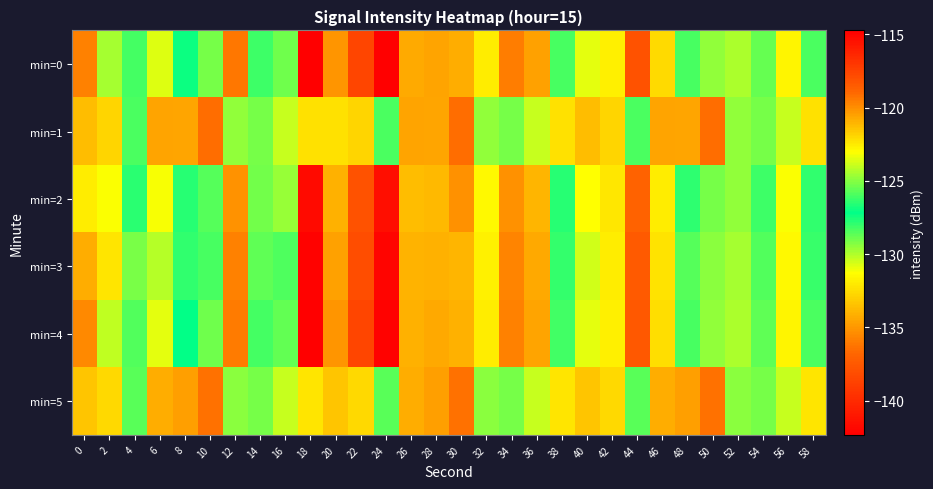

Reading left to right, transcribe all the data shown in this chart.

min=0: 0=-119.7	2=-124.5	4=-128.2	6=-130.7	8=-127.0	10=-125.2	12=-136.1	14=-128.2	16=-125.4	18=-114.7	20=-120.1	22=-117.6	24=-142.3	26=-134.3	28=-120.6	30=-120.8	32=-122.6	34=-119.6	36=-120.5	38=-126.0	40=-130.9	42=-131.8	44=-118.2	46=-132.6	48=-126.0	50=-124.8	52=-124.4	54=-128.8	56=-122.7	58=-128.4
min=1: 0=-121.2	2=-121.9	4=-128.4	6=-120.6	8=-134.5	10=-119.1	12=-124.8	14=-125.2	16=-123.9	18=-122.3	20=-122.3	22=-121.9	24=-128.4	26=-120.6	28=-134.5	30=-119.1	32=-124.8	34=-125.2	36=-123.9	38=-122.3	40=-121.2	42=-121.9	44=-128.4	46=-120.6	48=-134.5	50=-119.1	52=-124.8	54=-125.2	56=-123.9	58=-122.3
min=2: 0=-122.5	2=-123.1	4=-127.8	6=-131.2	8=-126.5	10=-125.8	12=-135.2	14=-129.0	16=-124.7	18=-115.2	20=-120.9	22=-118.1	24=-141.5	26=-133.7	28=-121.2	30=-120.1	32=-122.9	34=-120.1	36=-121.0	38=-126.5	40=-131.3	42=-132.2	44=-118.8	46=-131.9	48=-126.4	50=-125.3	52=-124.8	54=-128.2	56=-123.1	58=-127.9
min=3: 0=-120.8	2=-122.3	4=-129.1	6=-130.1	8=-127.9	10=-126.0	12=-135.8	14=-128.7	16=-125.9	18=-114.9	20=-120.5	22=-117.9	24=-142.1	26=-134.0	28=-120.9	30=-121.0	32=-122.7	34=-119.8	36=-120.7	38=-126.3	40=-130.5	42=-131.9	44=-118.5	46=-132.3	48=-125.8	50=-124.9	52=-124.5	54=-128.5	56=-122.9	58=-128.1
min=4: 0=-119.9	2=-124.1	4=-128.5	6=-130.9	8=-127.2	10=-125.4	12=-136.0	14=-128.3	16=-125.6	18=-114.8	20=-120.2	22=-117.6	24=-142.2	26=-134.1	28=-120.7	30=-120.9	32=-122.6	34=-119.6	36=-120.6	38=-126.1	40=-130.9	42=-131.8	44=-118.3	46=-132.5	48=-126.0	50=-124.8	52=-124.4	54=-128.7	56=-122.8	58=-128.4
min=5: 0=-121.5	2=-122.0	4=-128.6	6=-120.8	8=-134.7	10=-119.2	12=-124.9	14=-125.3	16=-124.0	18=-122.3	20=-121.5	22=-122.0	24=-128.6	26=-120.8	28=-134.7	30=-119.2	32=-124.9	34=-125.3	36=-124.0	38=-122.3	40=-121.5	42=-122.0	44=-128.6	46=-120.8	48=-134.7	50=-119.2	52=-124.9	54=-125.3	56=-124.0	58=-122.3